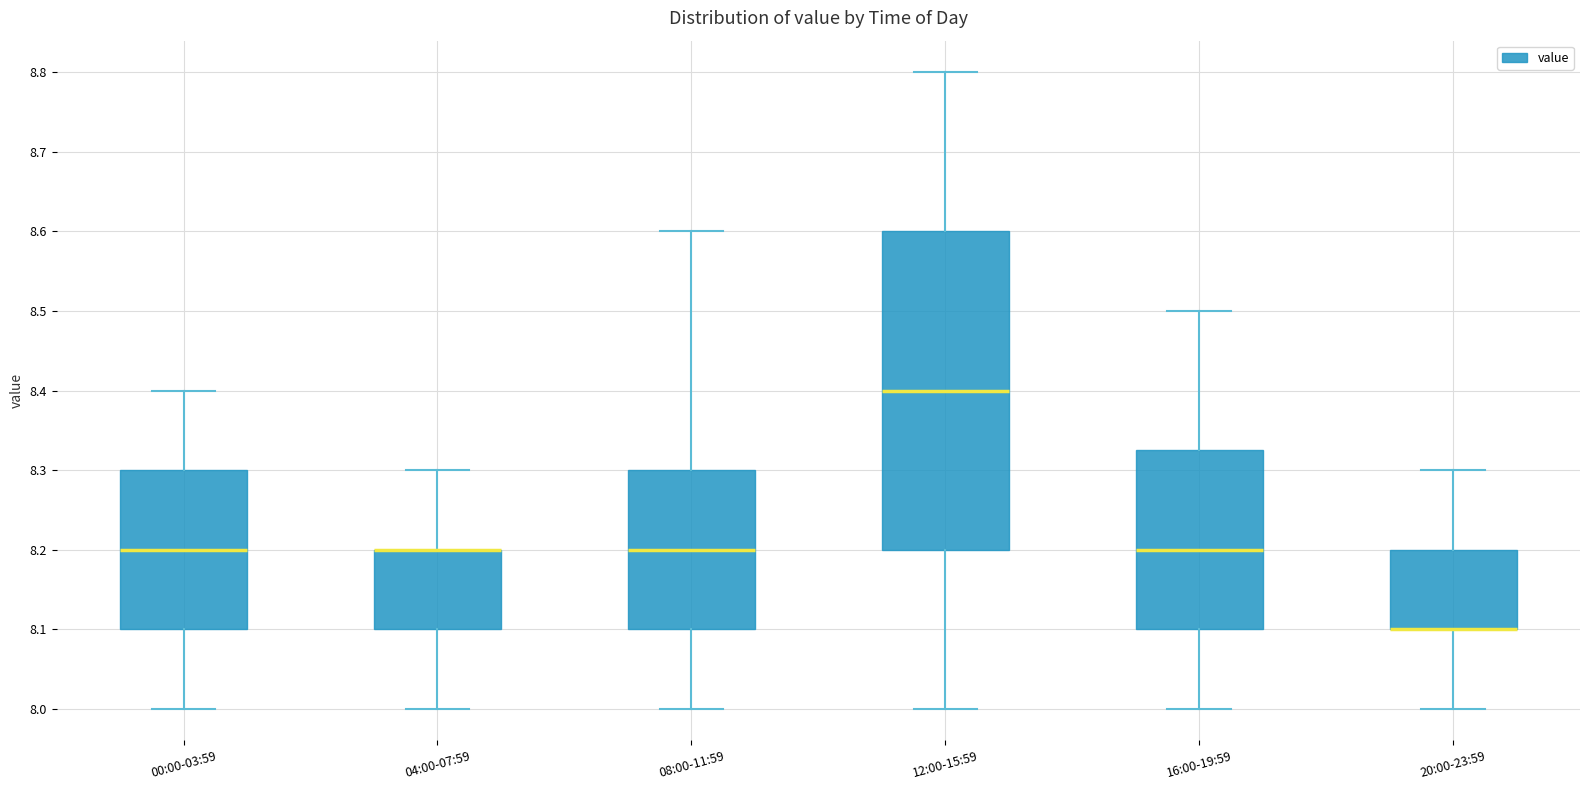

Which box is the tallest, from its lower edge to its upper edge?

12:00-15:59